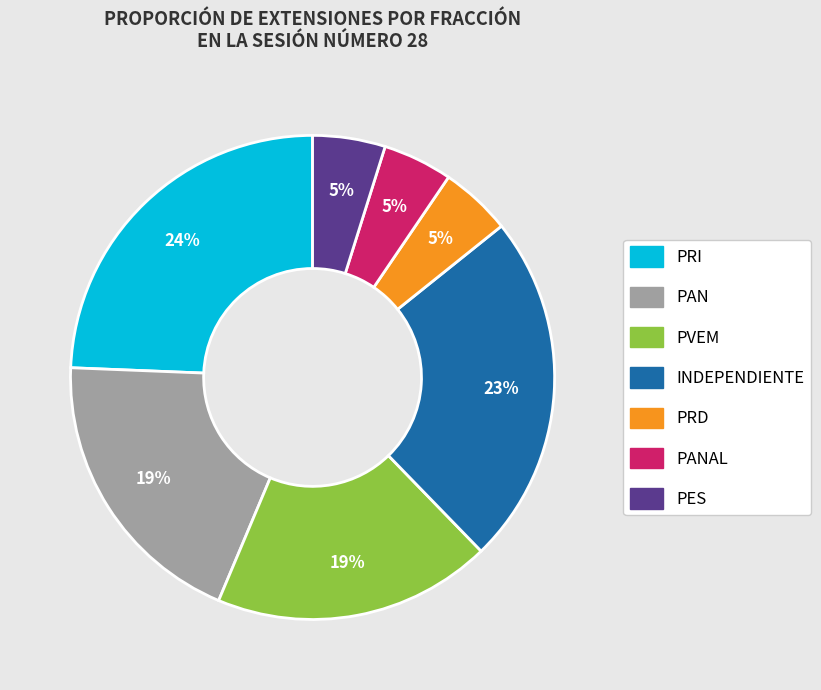

To the nearest percent, what is the average slice percentage?

14%